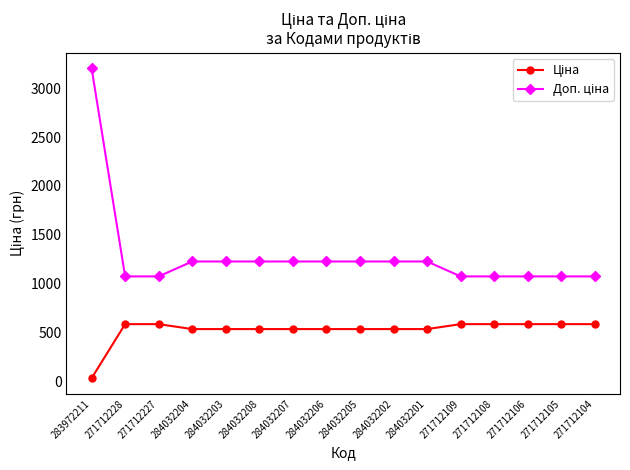

At which category is the sum across all series the highest?

283972211